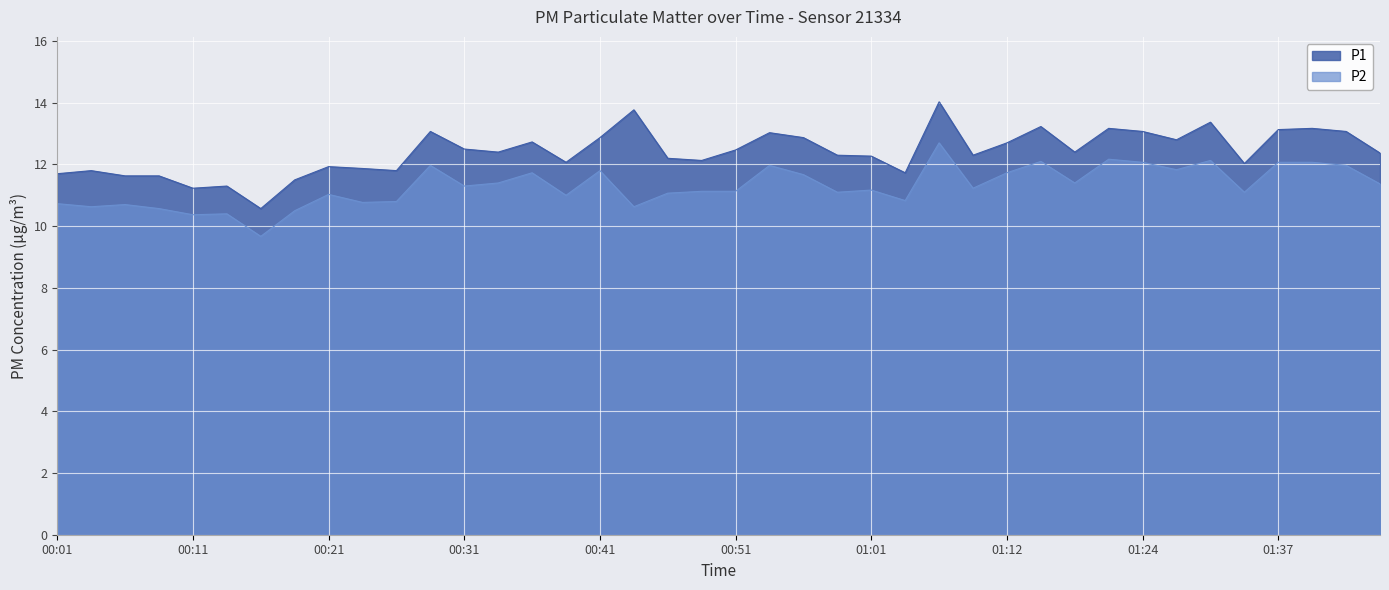

True or false: P2 has more than 0 points higher than both neighbors.

True